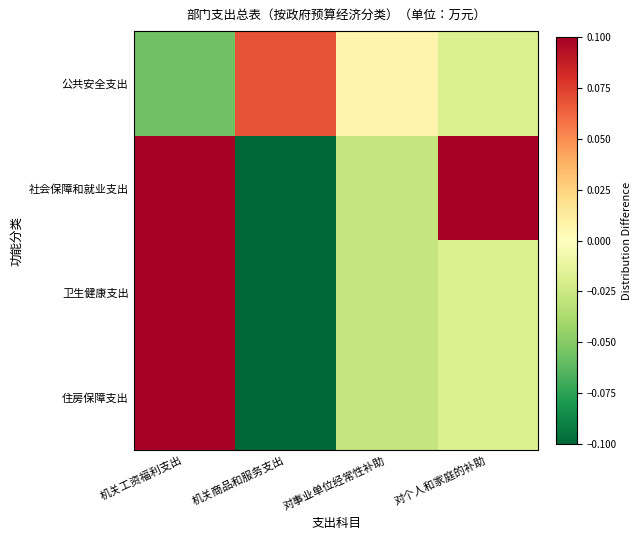

How many data points does each series have?

4